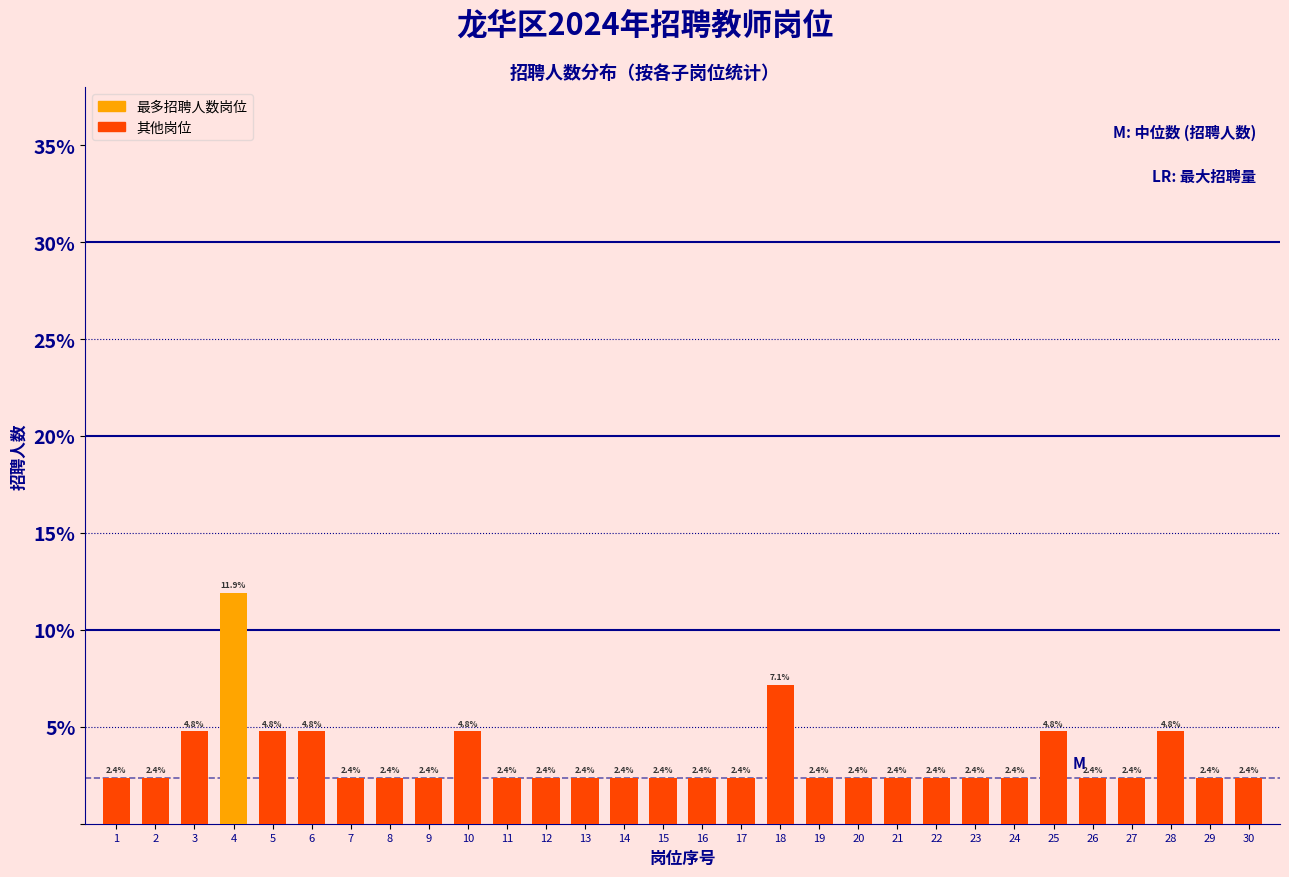

Reading left to right, what are all the values shown in this chart?

2.4	2.4	4.8	11.9	4.8	4.8	2.4	2.4	2.4	4.8	2.4	2.4	2.4	2.4	2.4	2.4	2.4	7.1	2.4	2.4	2.4	2.4	2.4	2.4	4.8	2.4	2.4	4.8	2.4	2.4